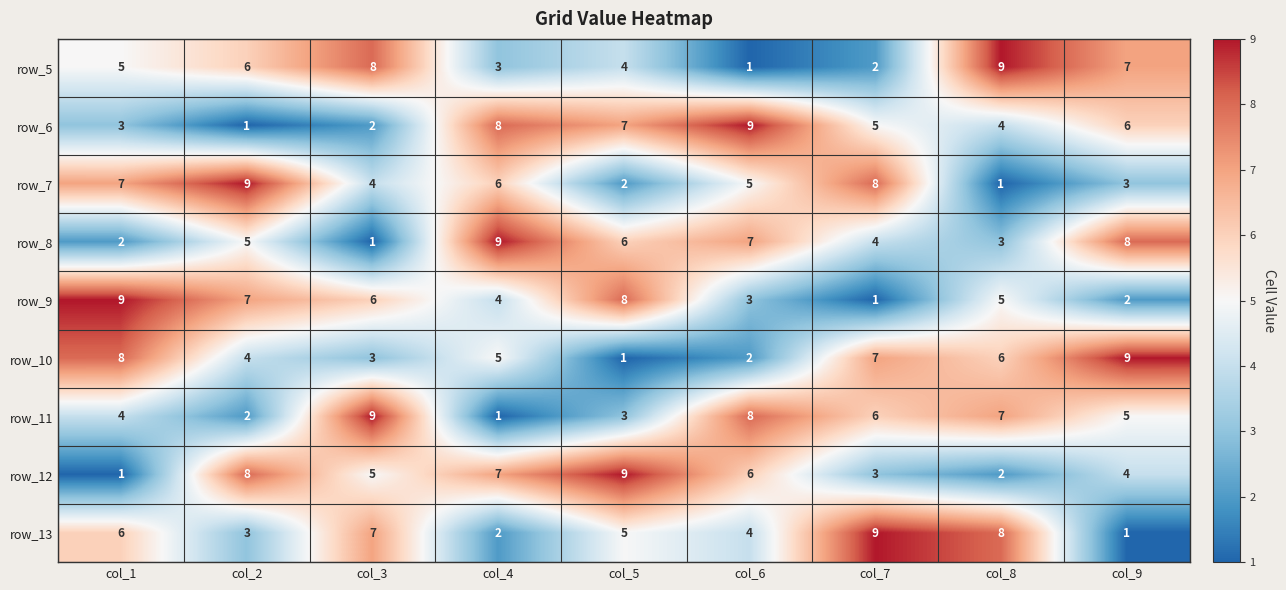

What is the maximum value shown in the chart?

9